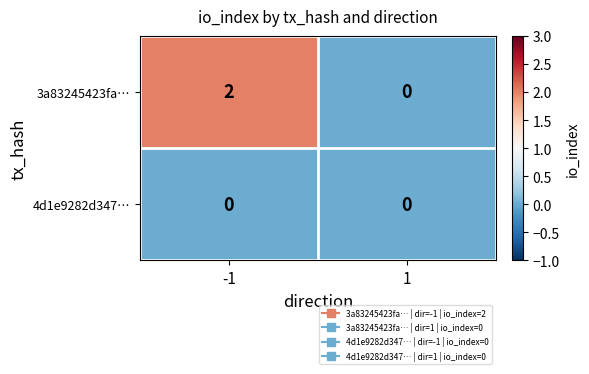

Is it true that 4d1e9282d347… equals 0 at -1?

True